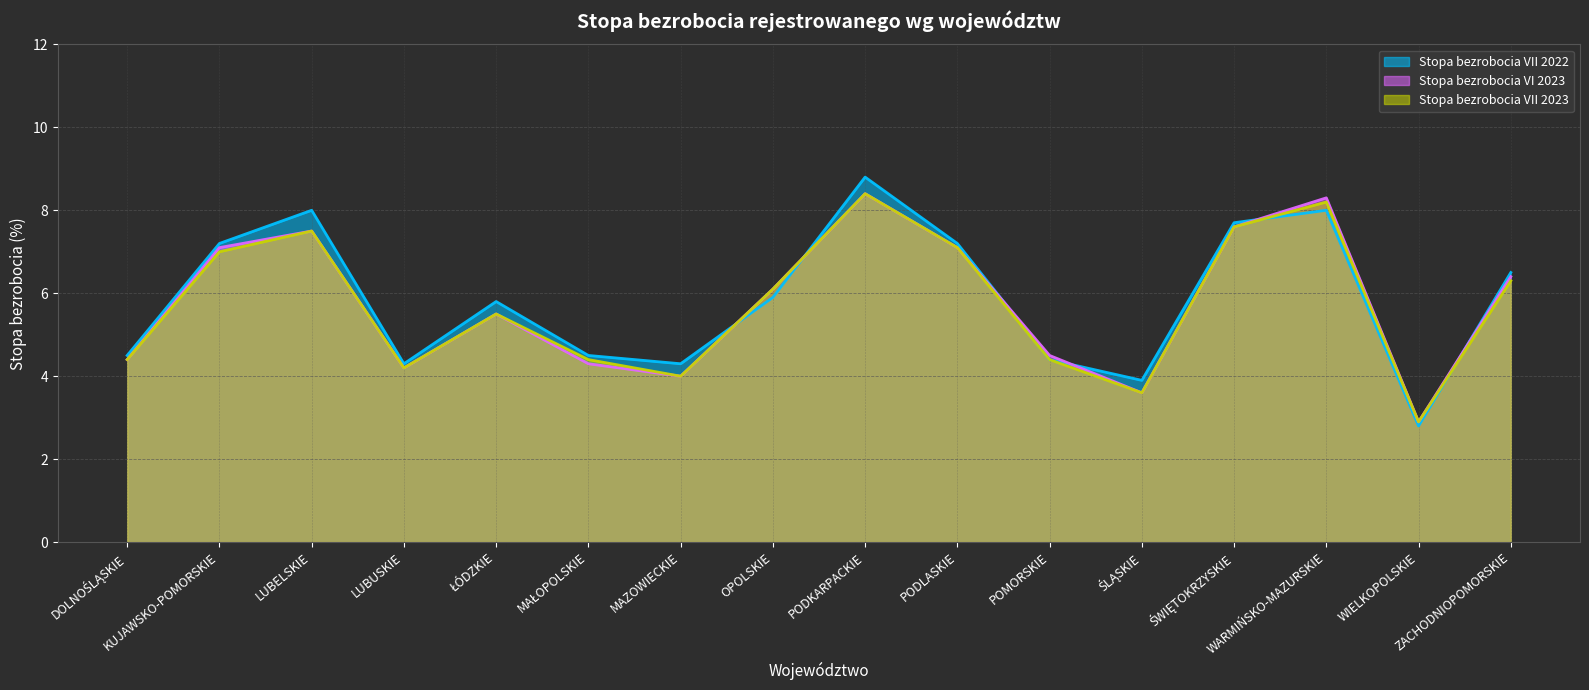

At which category is the sum across all series the highest?

PODKARPACKIE